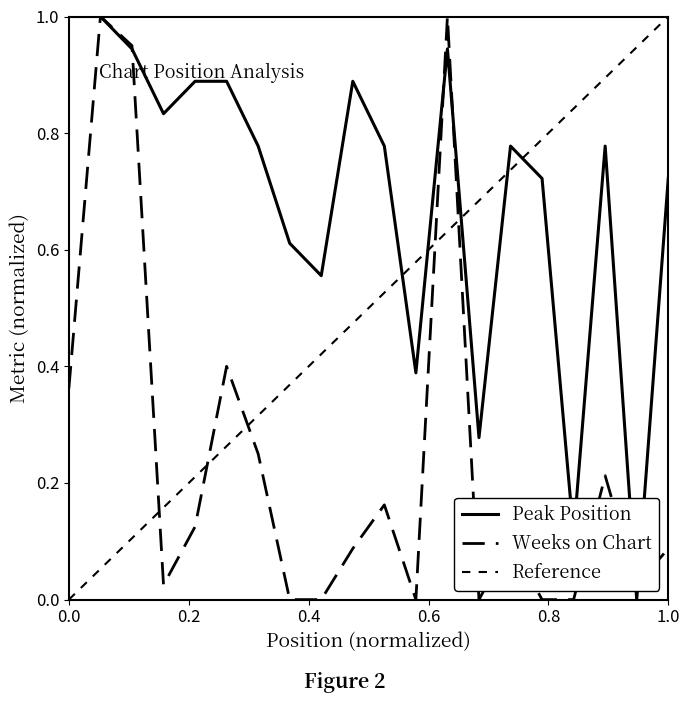

What is the sum of the Weeks on Chart values at 2 and 4?

1.0